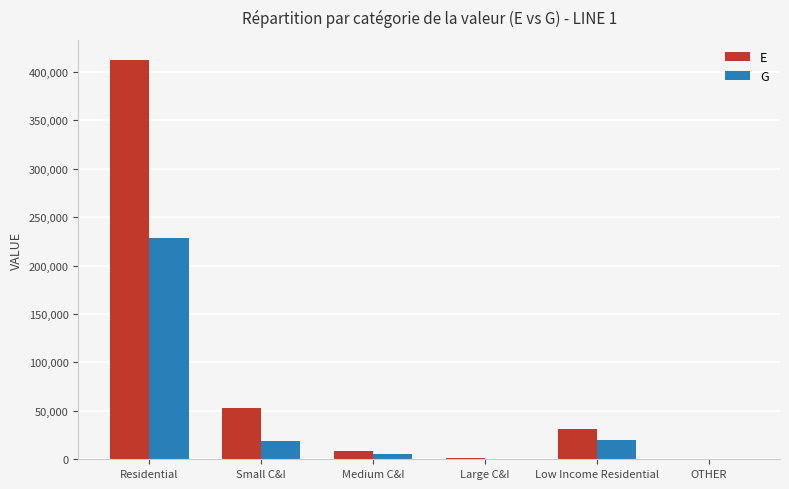

Which series has the widest spread of values?

E